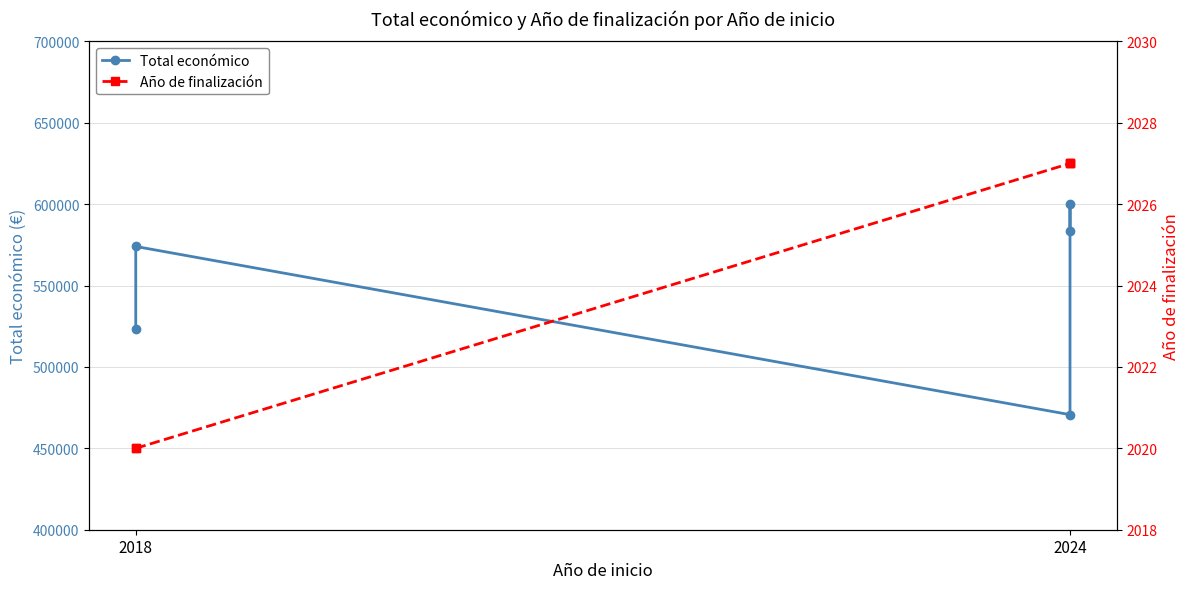

What is the label of the 5th point from the right?

2018